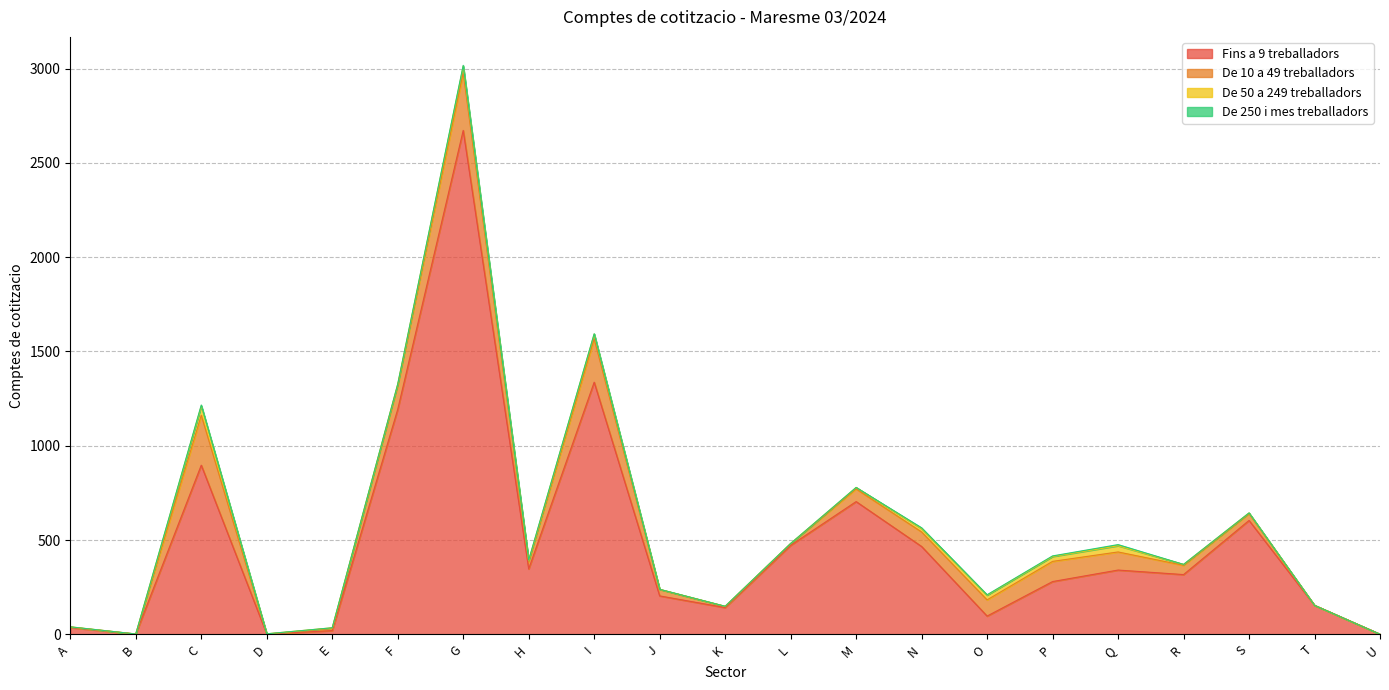

Is it true that De 250 i mes treballadors equals -3 at T?

False